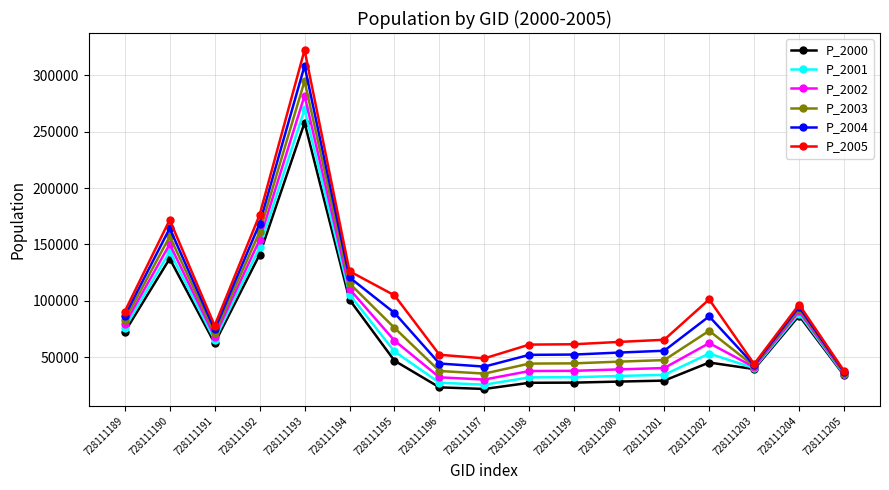

What is the difference between the second highest and second lowest values in the P_2003 series?

124764.7